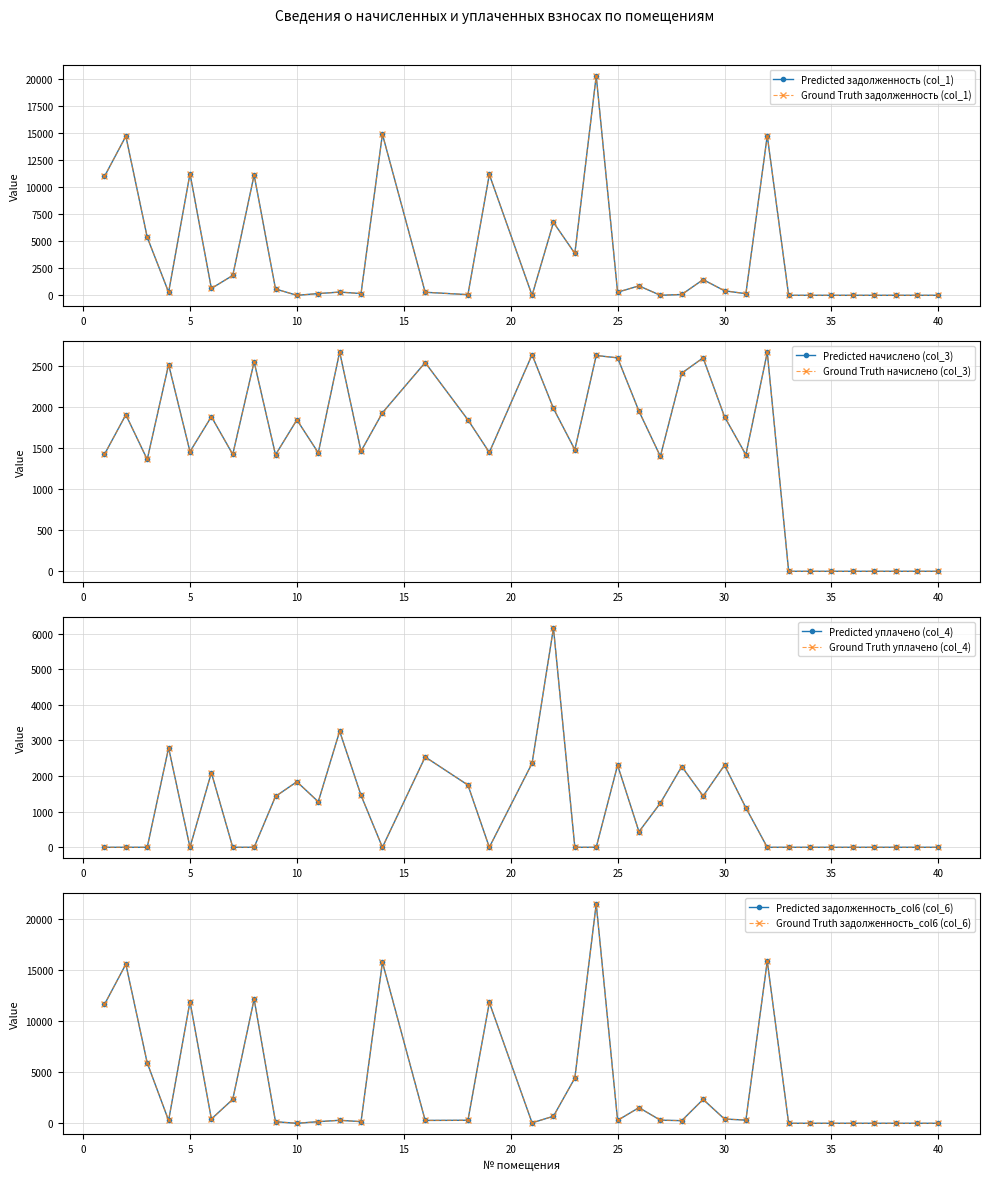

At how many categories does at least one series exceed 2327?

19